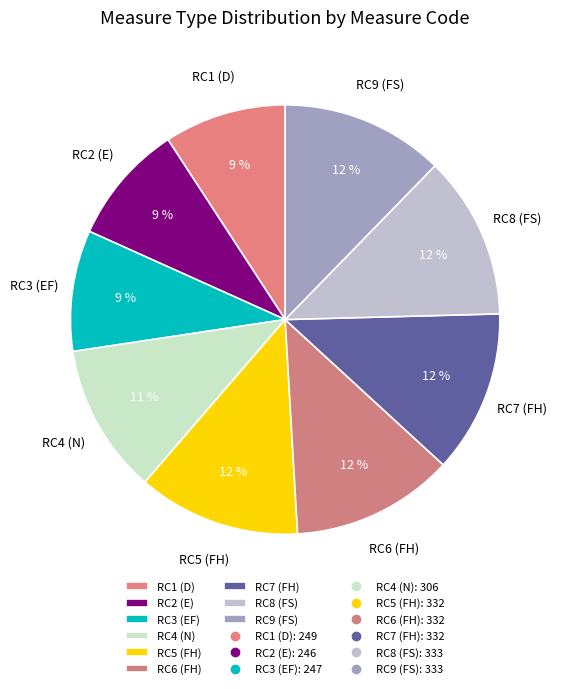

What is the ratio of the value at RC7 (FH) to the value at RC5 (FH)?

1.0